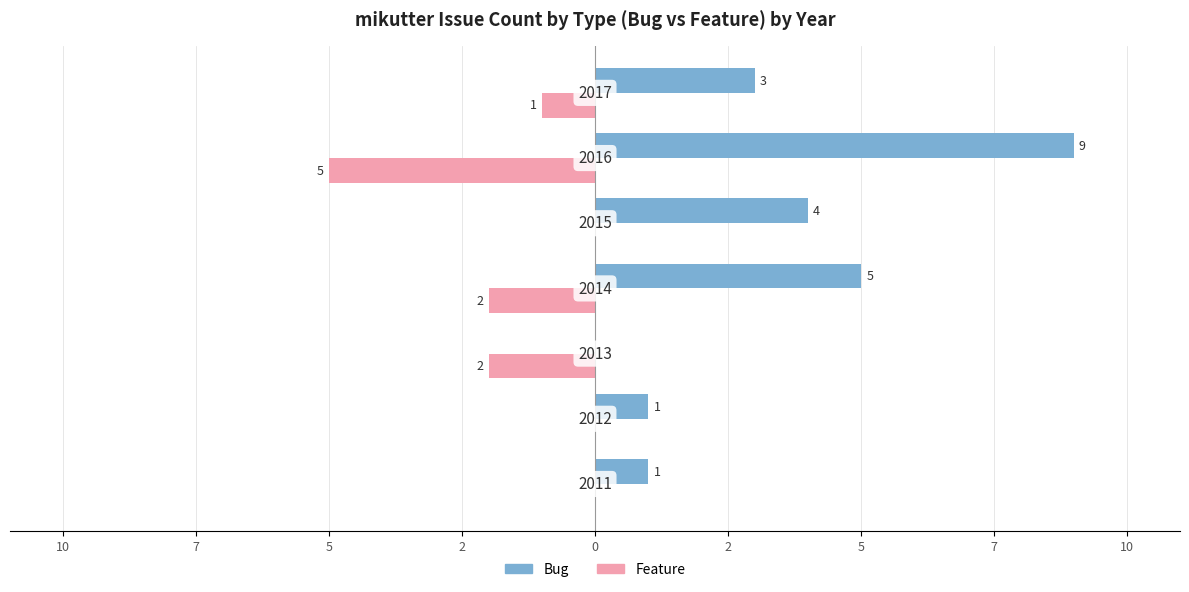

What are all the series names shown in the legend?

Bug, Feature